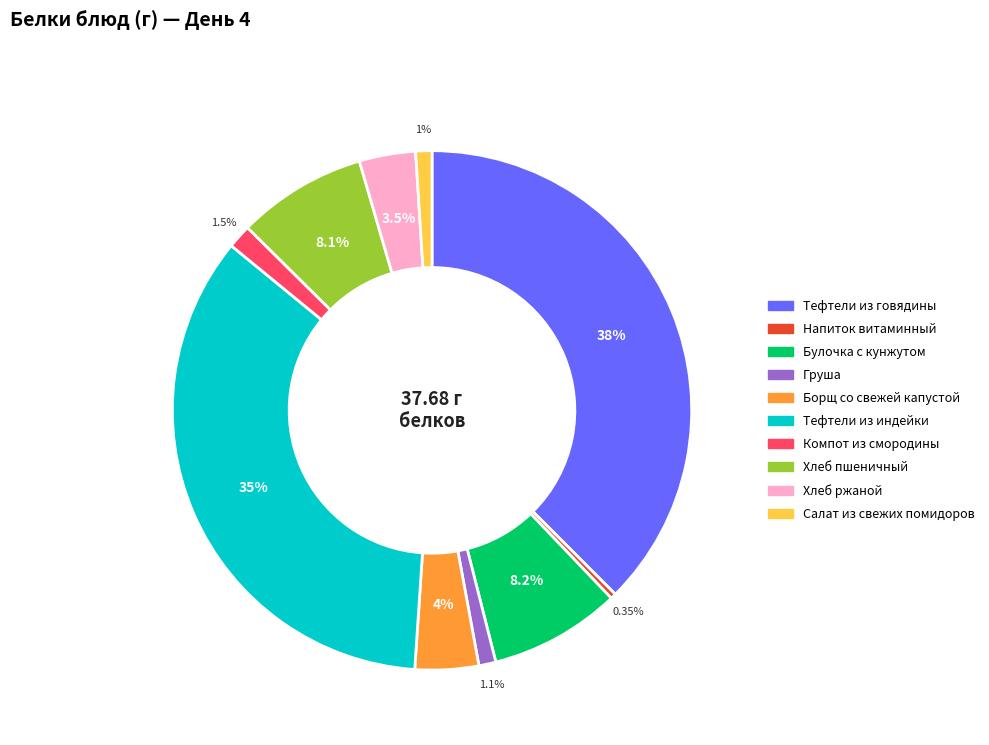

To the nearest percent, what percentage of the pie is Хлеб пшеничный?

8%